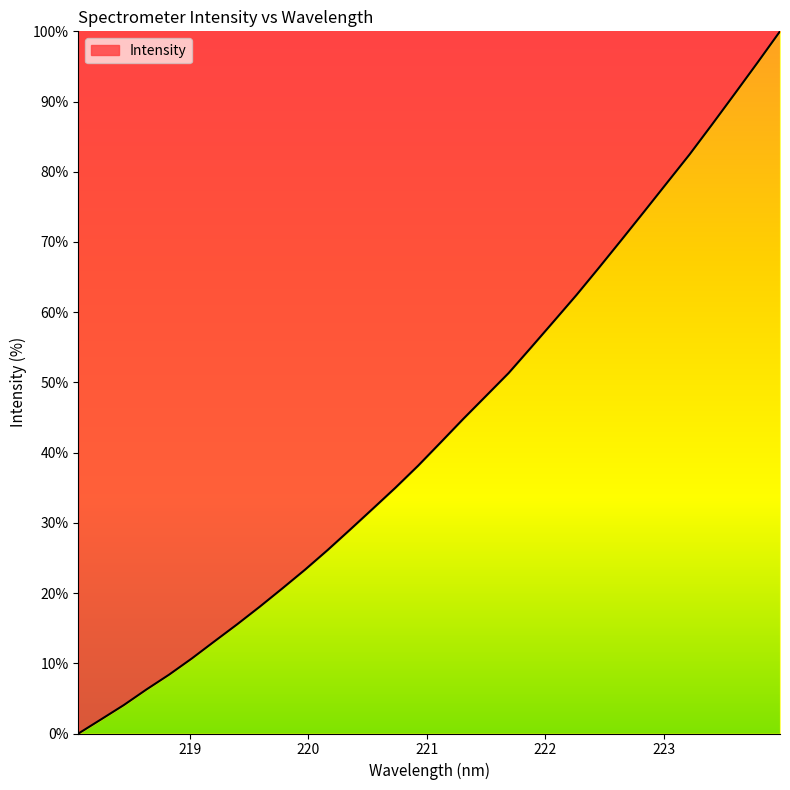

What is the difference between the maximum and minimum values?

100.0